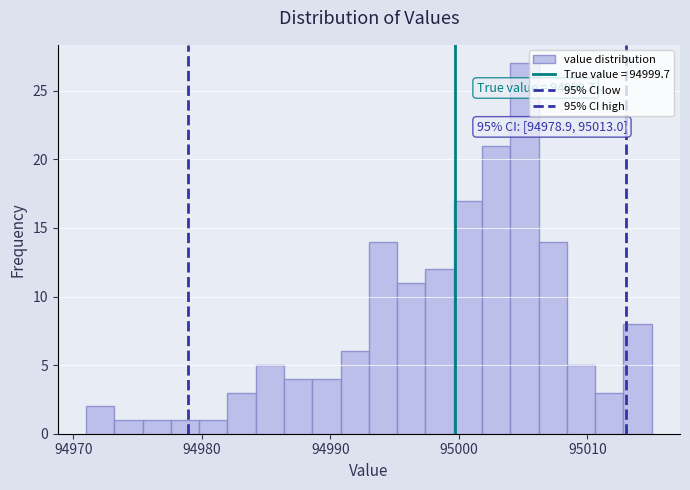

Around what value on the x-axis is the tallest bar? Give the approximate position of its centre, as read against the axis.

95005